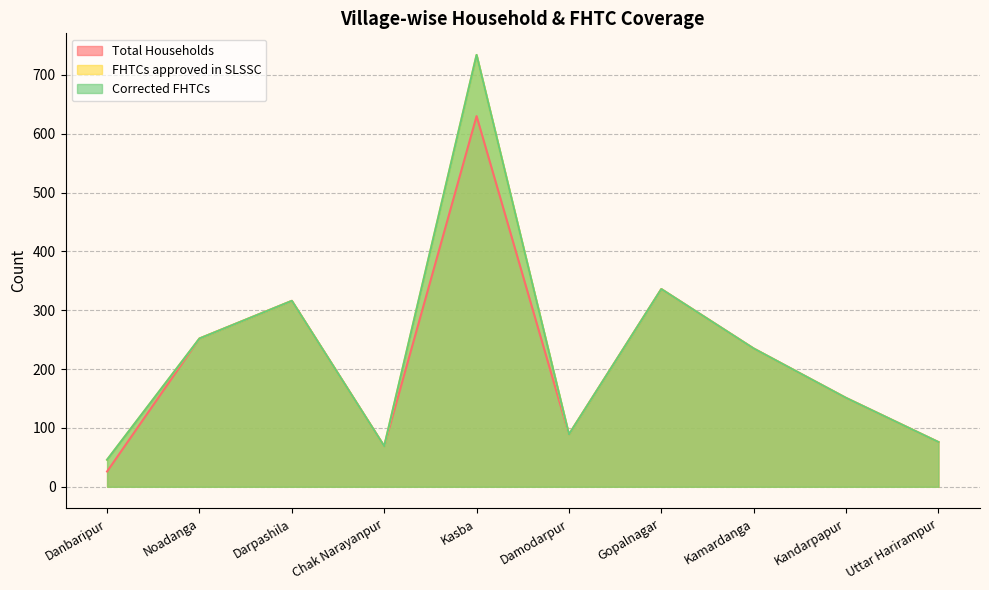

At which category is the sum across all series the highest?

Kasba